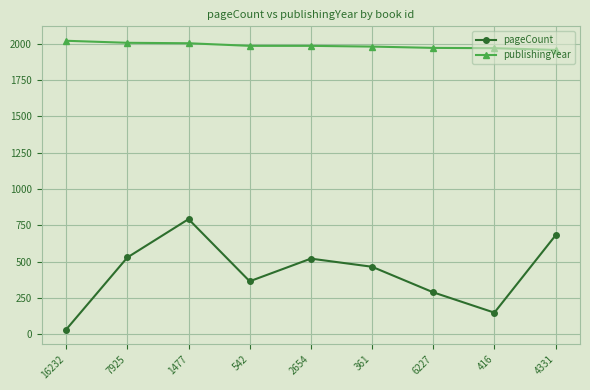

Where is the first local maximum for pageCount?

1477